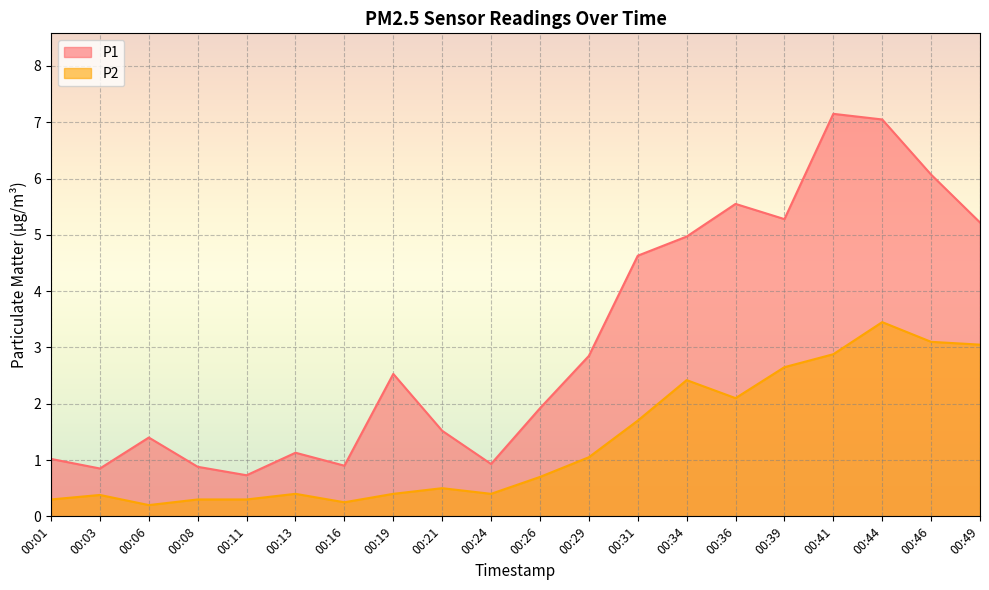

True or false: P1 has a value of 1.2 at 00:24.

False